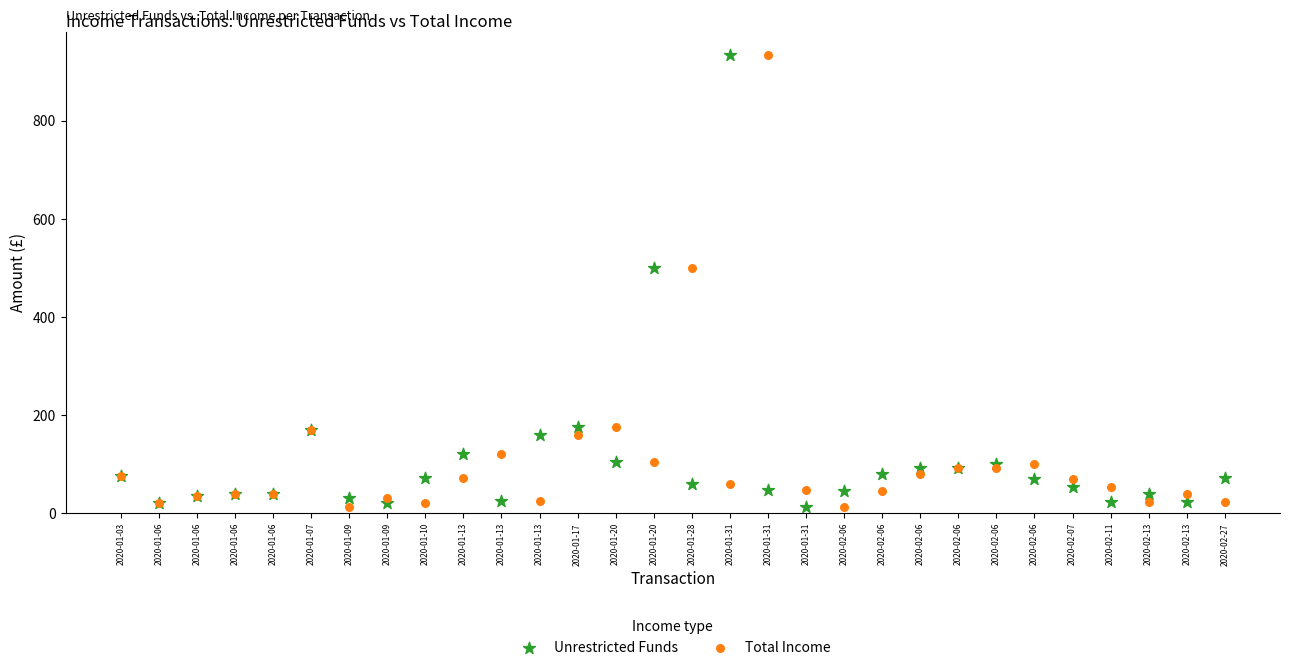

What are all the series names shown in the legend?

Unrestricted Funds, Total Income